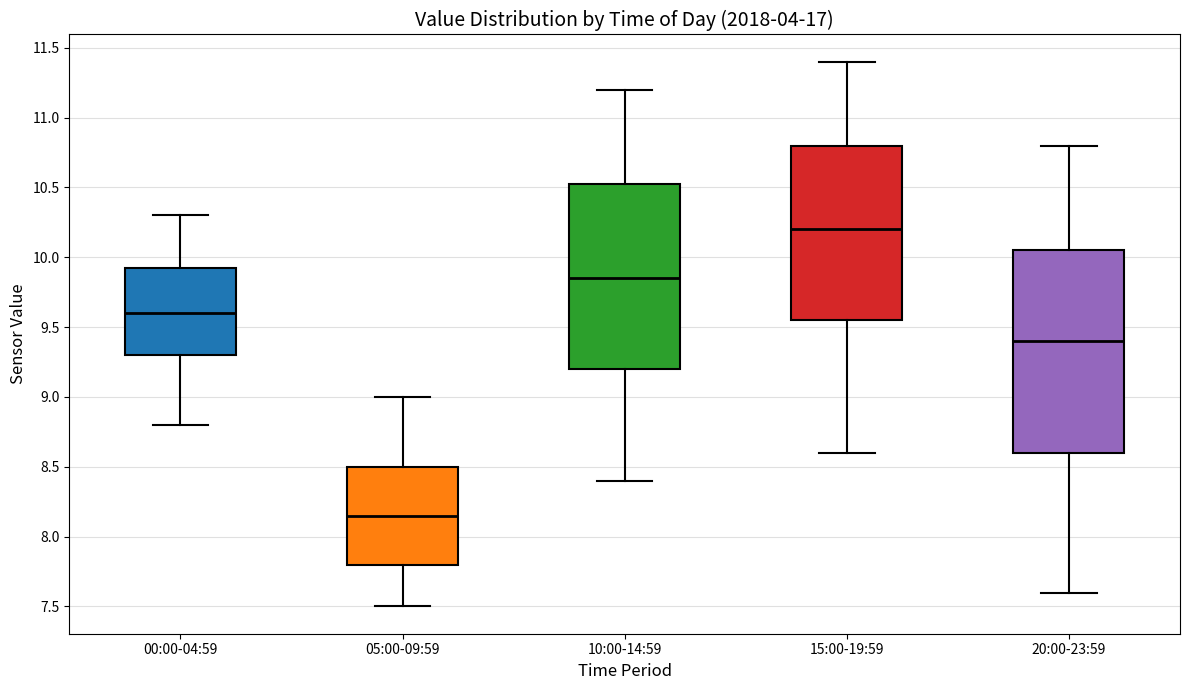

Where is the lower edge of the box for 05:00-09:59 on the y-axis? The values are not printed on the chart, so give them approximately, as read against the axis.

7.80